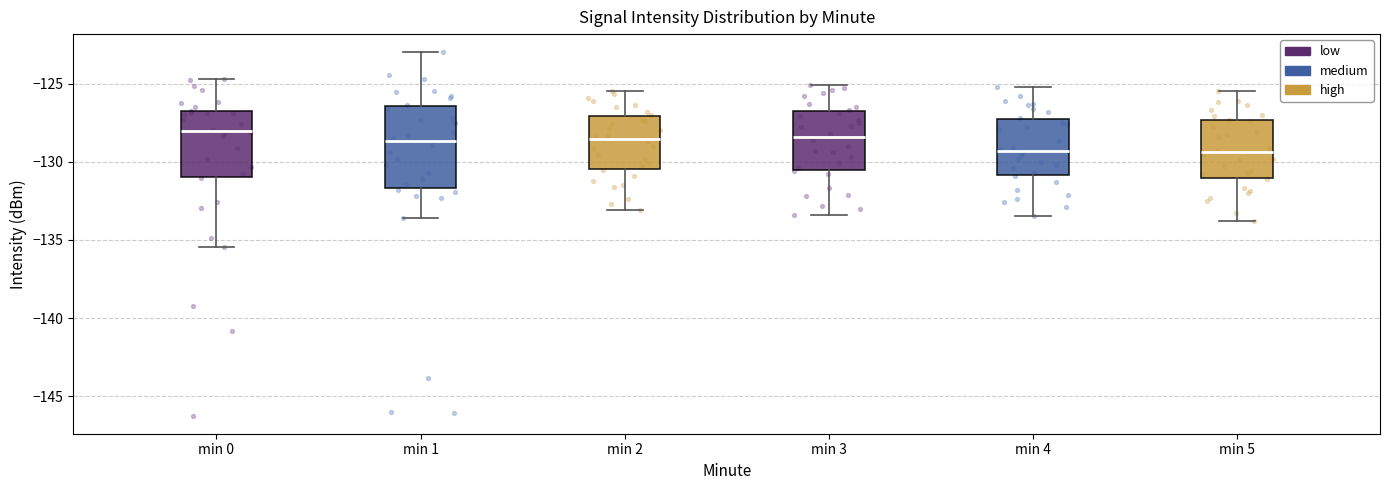

Where does the upper whisker of the box for min 3 end on the y-axis? The values are not printed on the chart, so give them approximately, as read against the axis.

-125.0